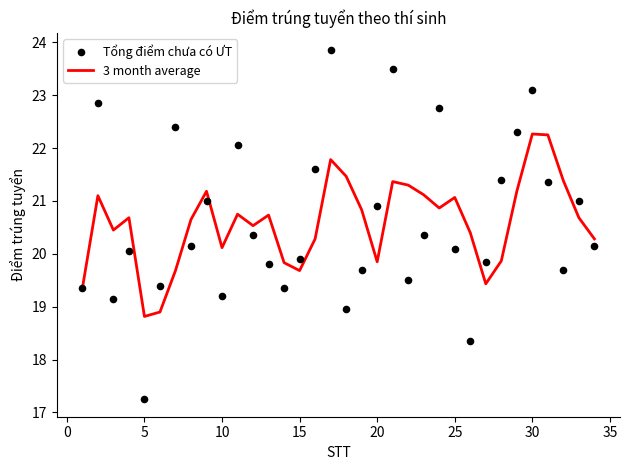

Which series reaches the minimum Y coordinate?

Tổng điểm chưa có ƯT